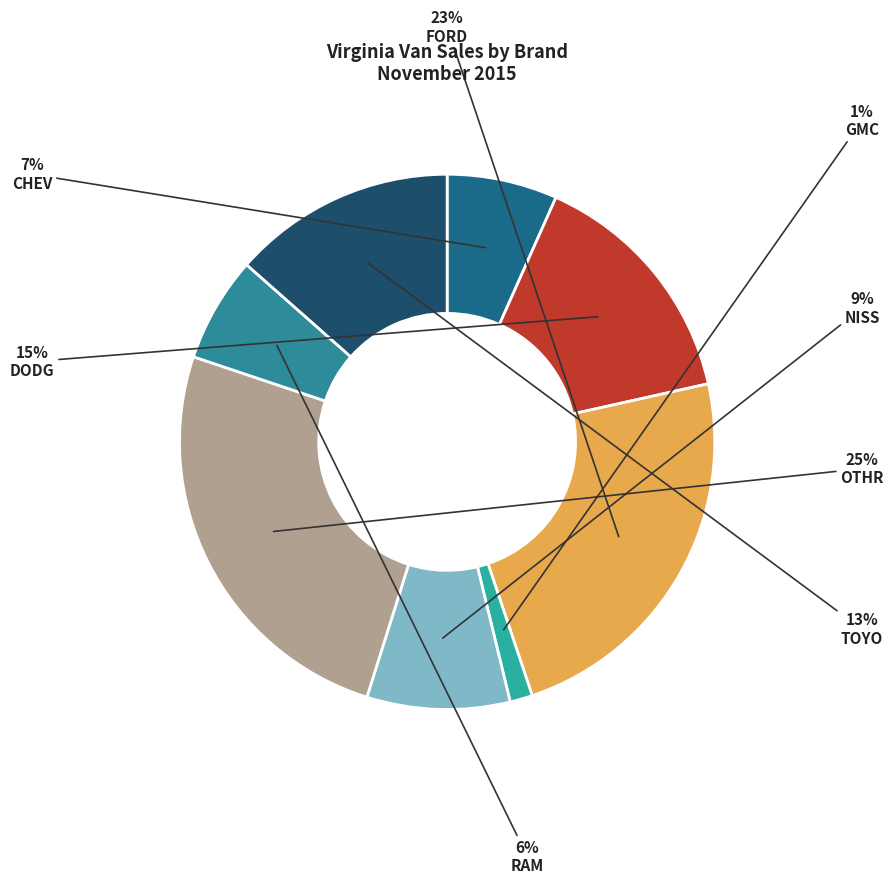

To the nearest percent, what portion does NISS represent?

9%